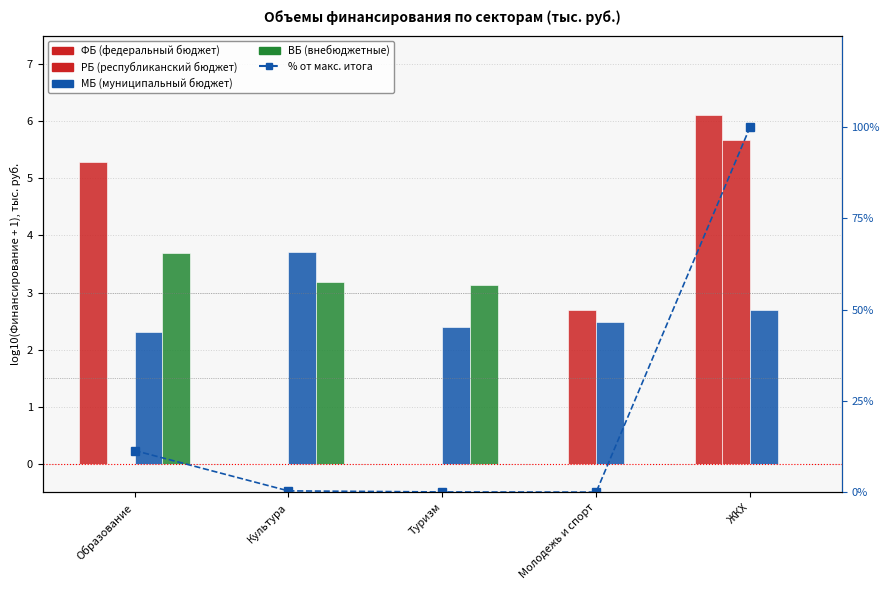

True or false: ФБ has a value of 7.7 at Образование.

False